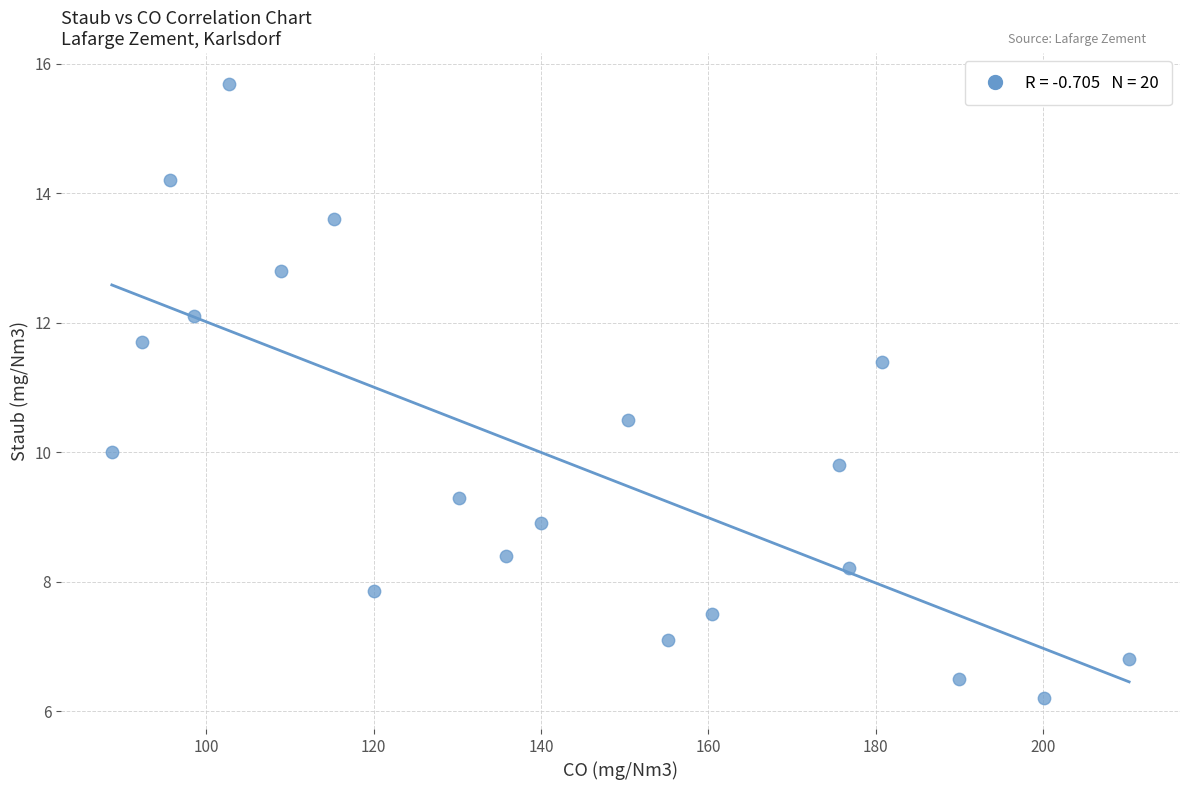

What is the range of Y values (max minus min)?

9.5